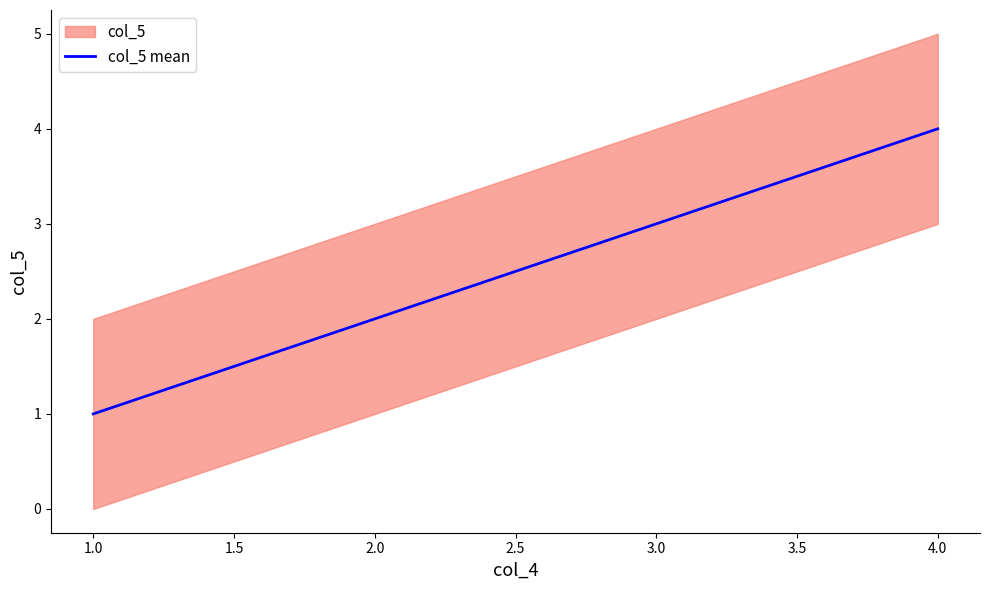

What is the value of the 2nd point from the left?

2